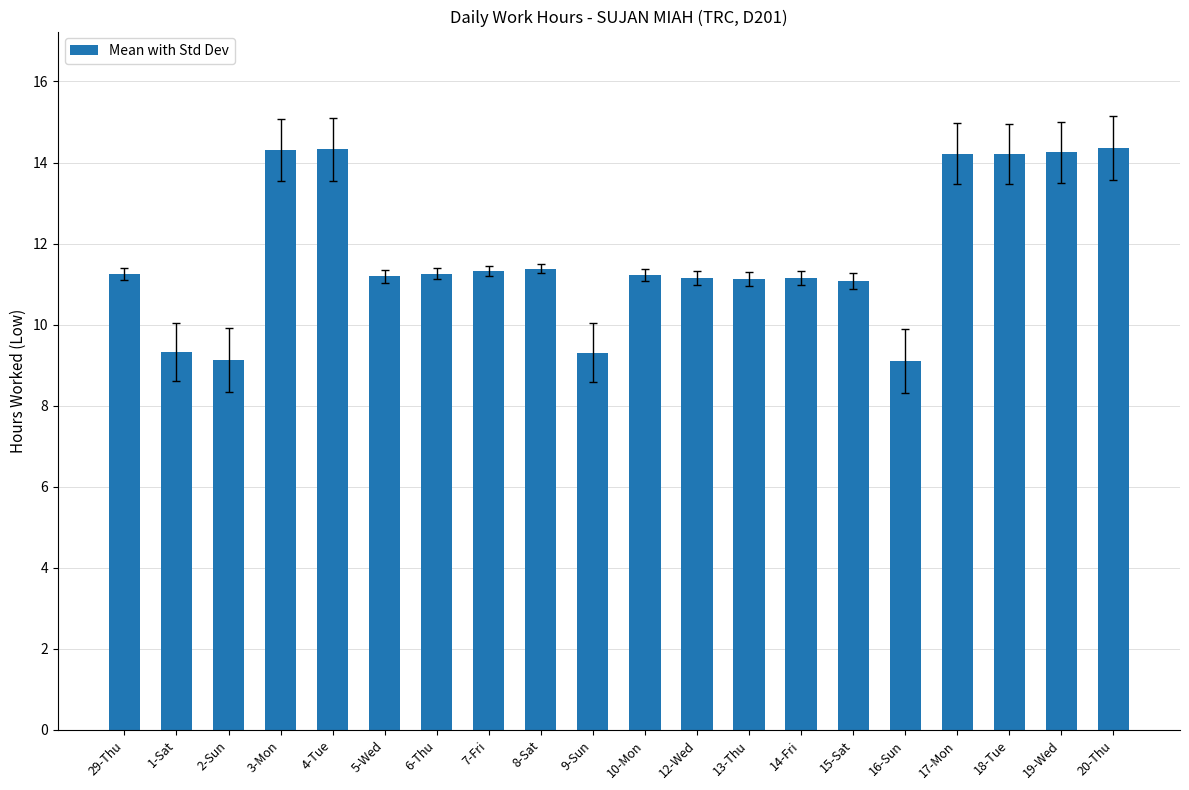

What is the difference between the second highest and second lowest values?

5.2